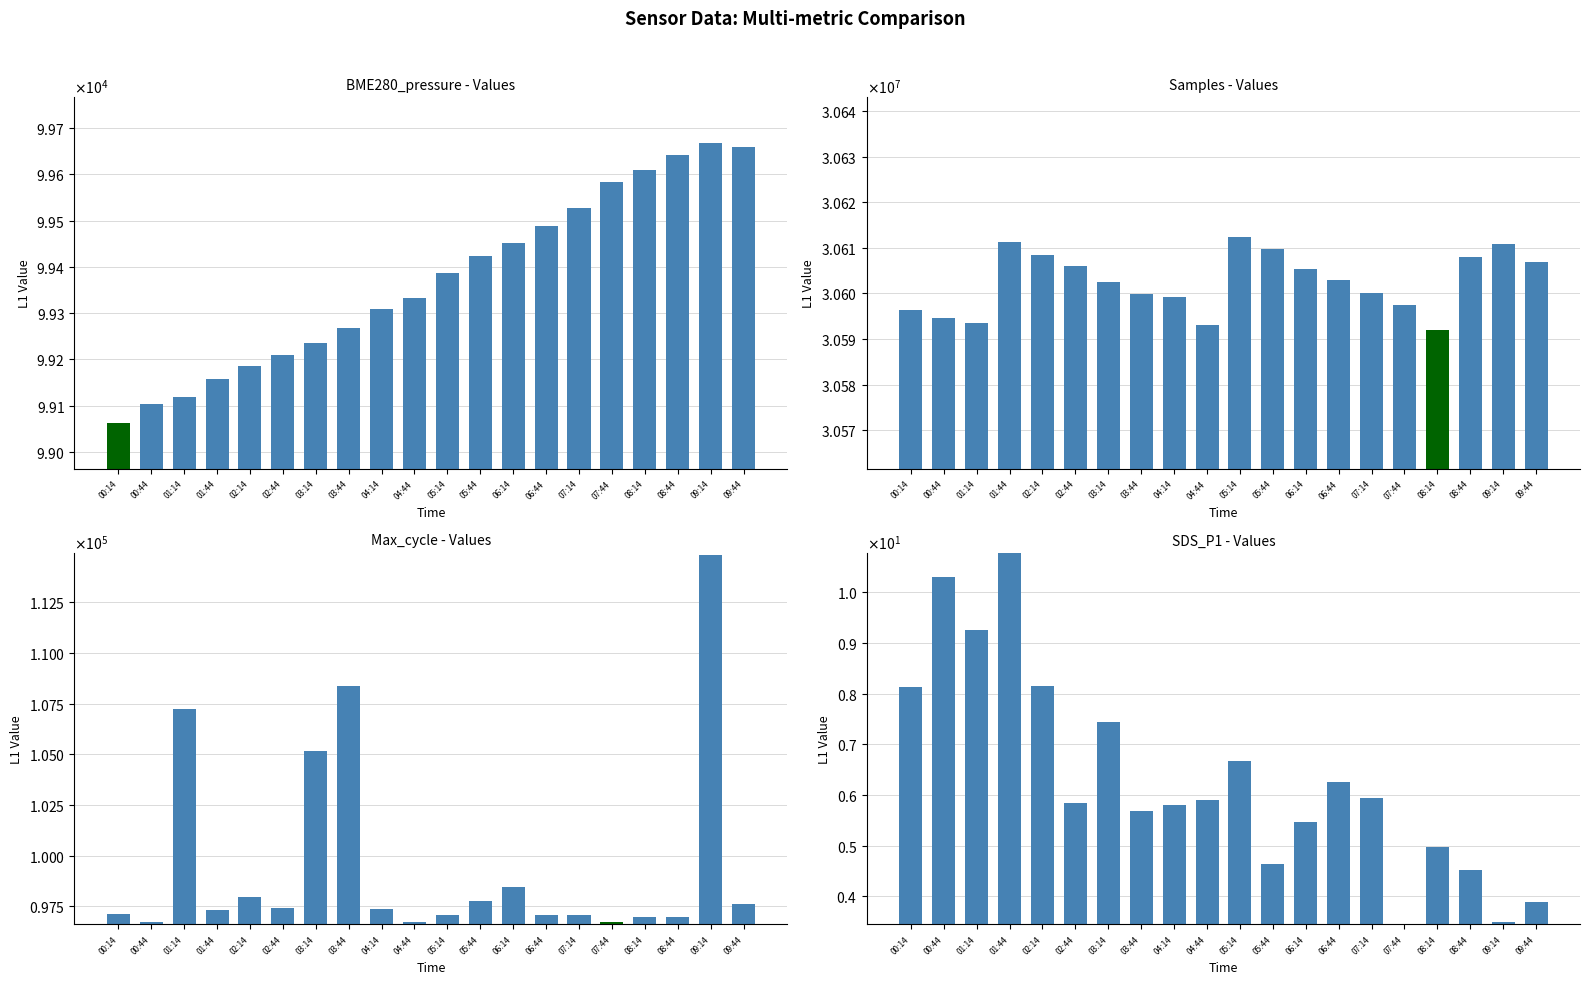

What is the difference between the SDS_P1 values at 00:44 and 01:14?

1.1